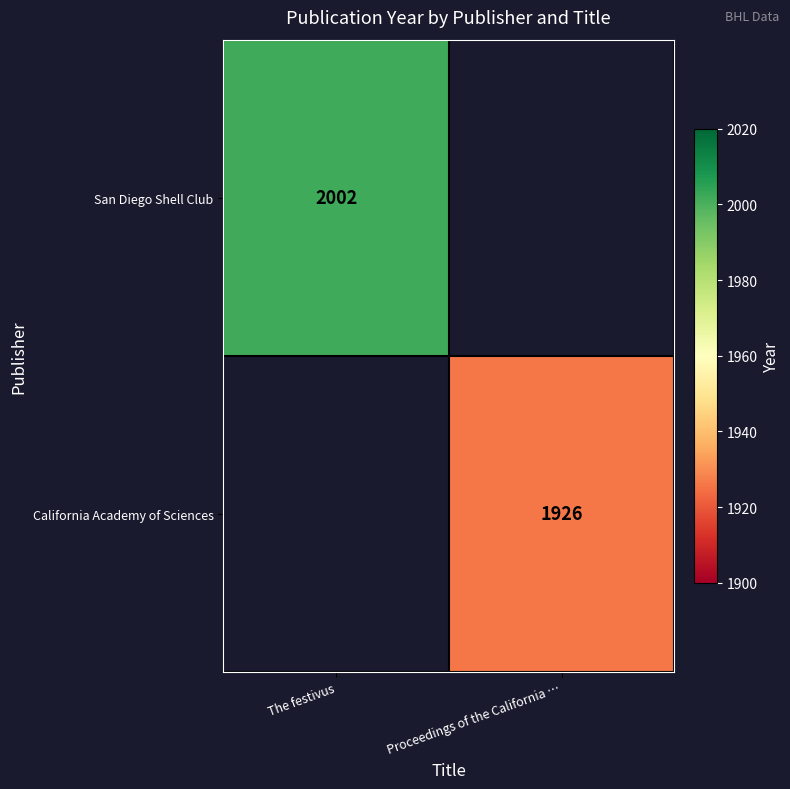

Is the value of San Diego Shell Club at The festivus greater than the value of California Academy of Sciences at Proceedings of the California …?

Yes